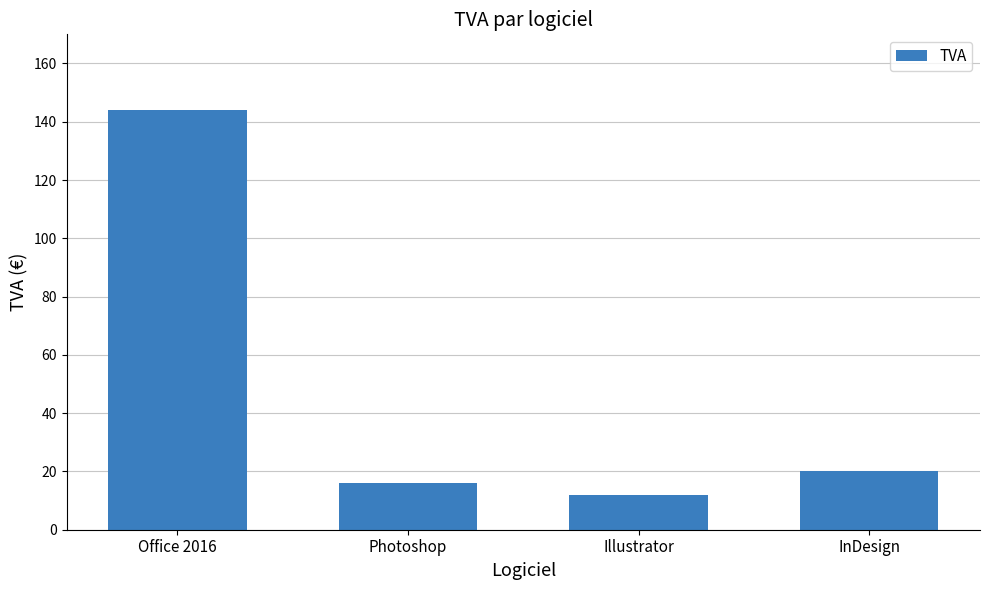

What is the label of the 1st bar from the right?

InDesign